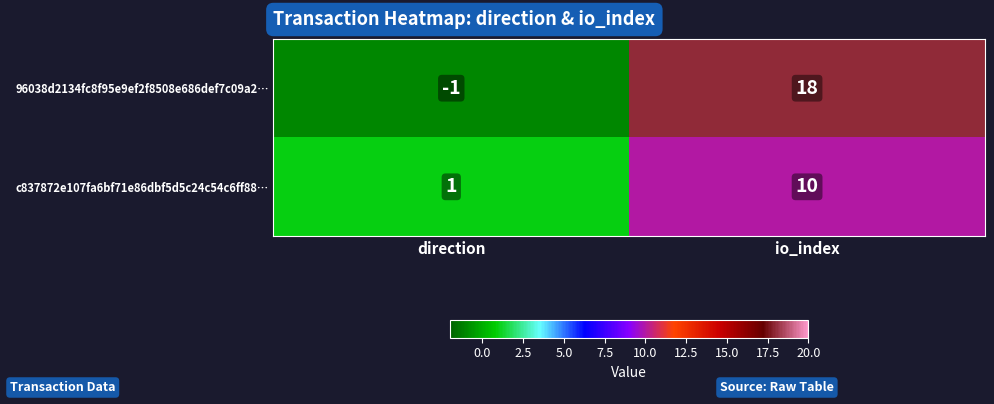

The value of c837872e107fa6bf71e86dbf5d5c24c54c6ff88… at direction is 1. True or false?

True